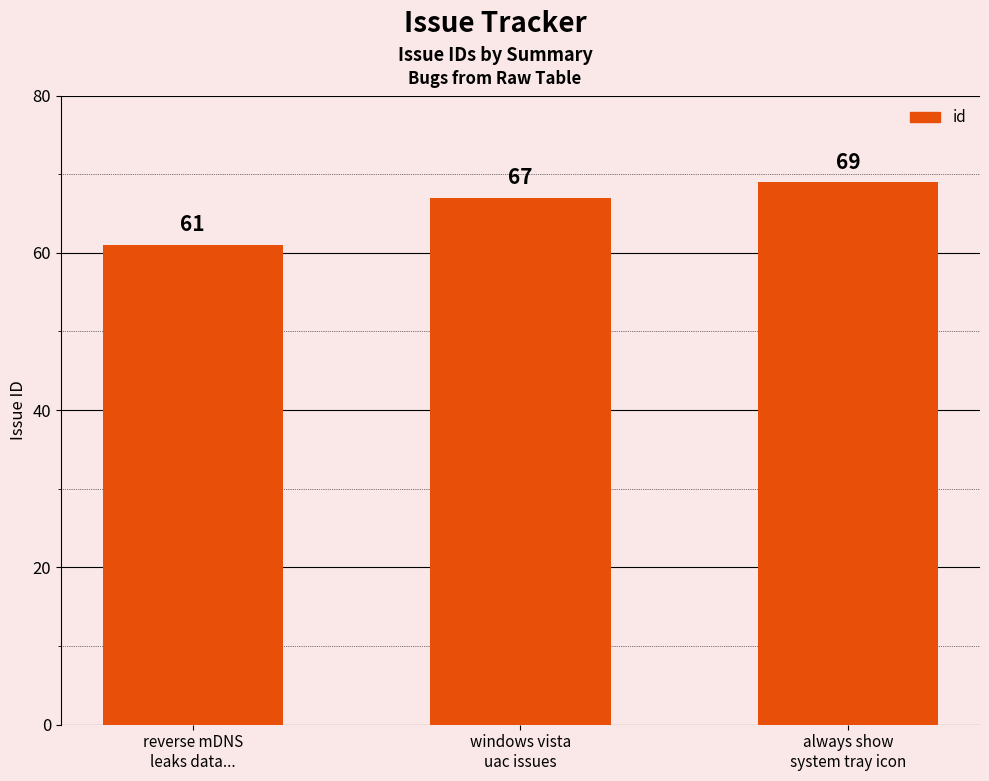

Rank the categories by value from lowest to highest.

reverse mDNS
leaks data..., windows vista
uac issues, always show
system tray icon